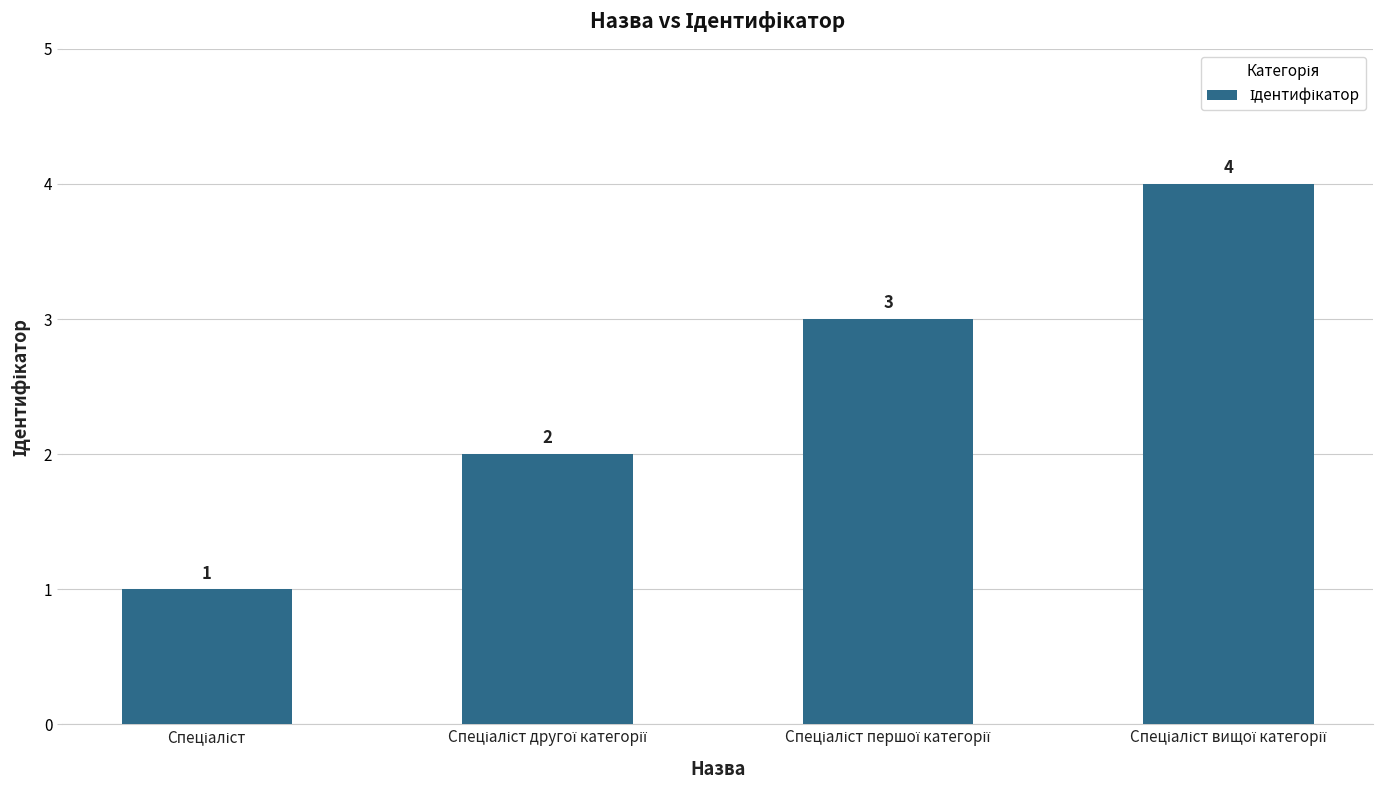

What is the greatest value displayed?

4